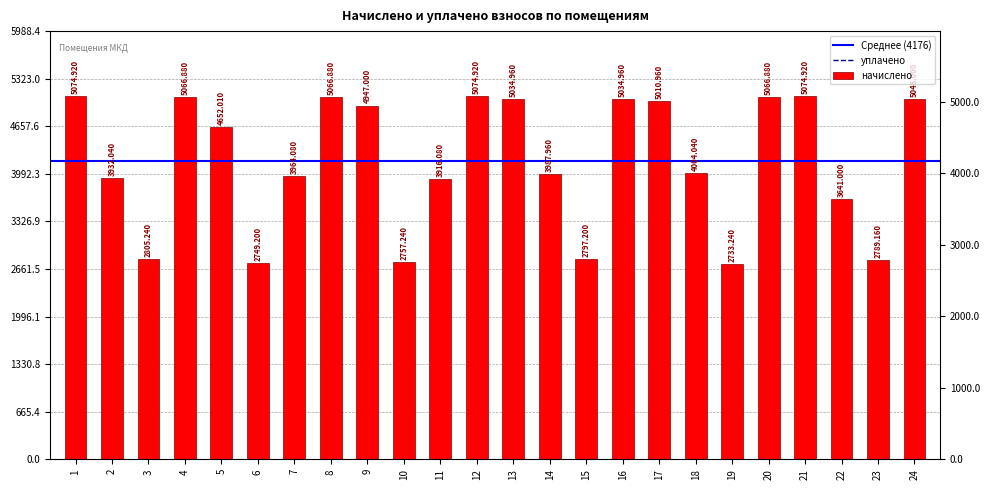

Reading right to left, extract all data points from this chart.

24=5043.0	23=2789.2	22=3641.0	21=5074.9	20=5066.9	19=2733.2	18=4004.0	17=5011.0	16=5035.0	15=2797.2	14=3988.0	13=5035.0	12=5074.9	11=3916.1	10=2757.2	9=4947.0	8=5066.9	7=3964.1	6=2749.2	5=4652.0	4=5066.9	3=2805.2	2=3932.0	1=5074.9